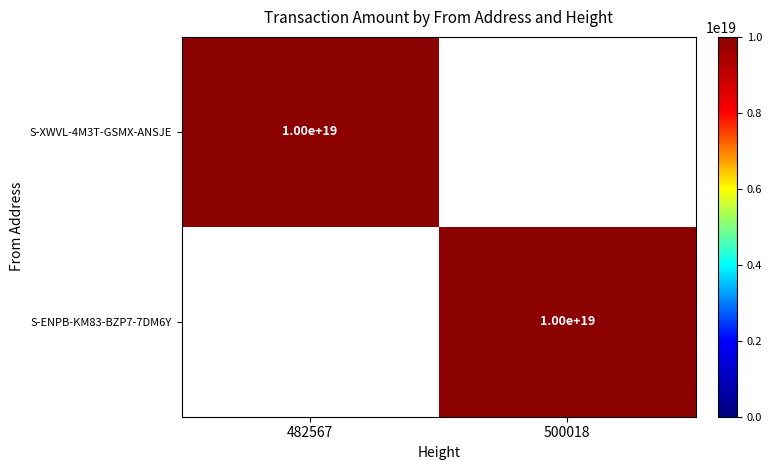

What is the smallest value displayed?

9996554310729617408.0